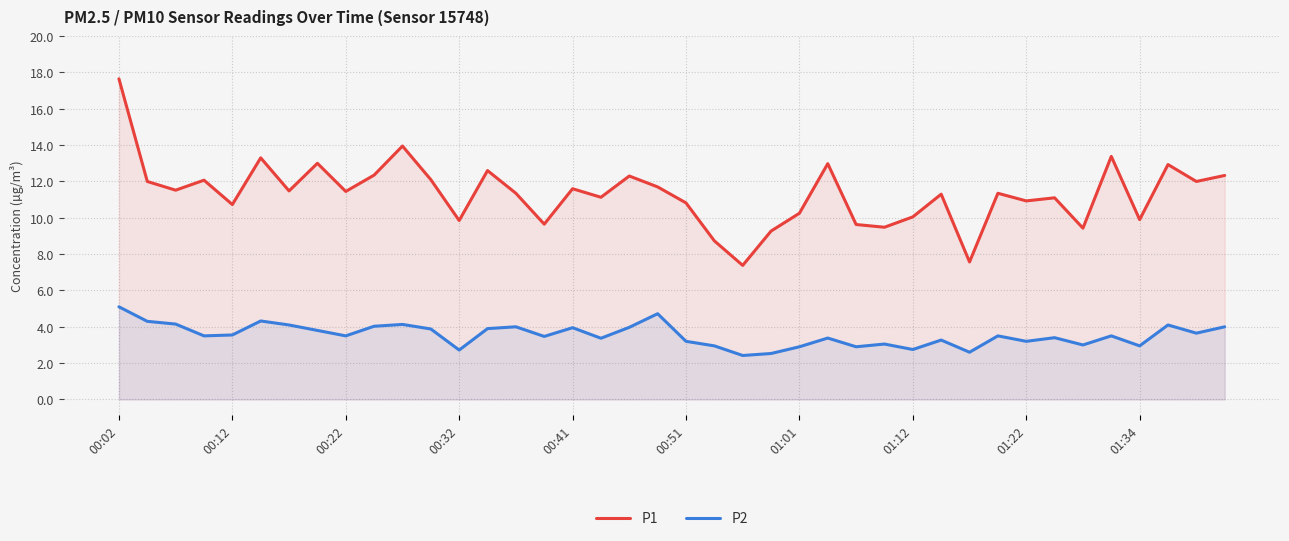

True or false: P1 and P2 cross at least once.

False